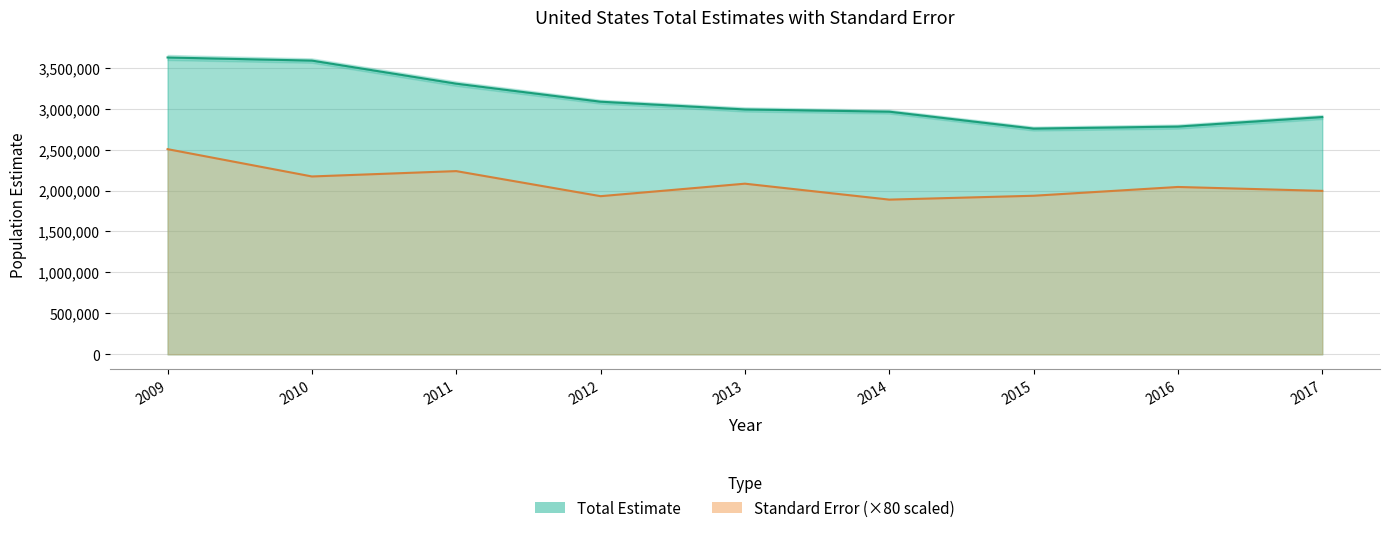

What is the difference between the second highest and second lowest values in the total_se series?

306139.8